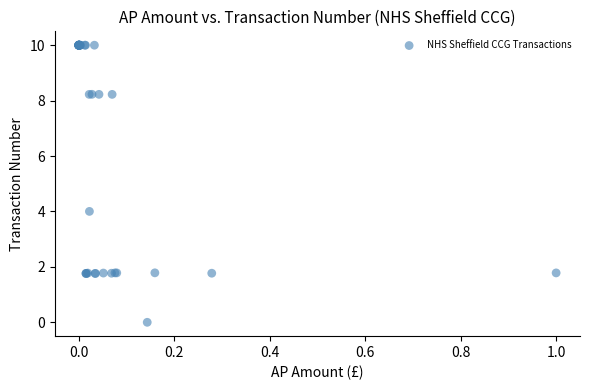

What Y value in the scatter plot is closest to 5?

4.0